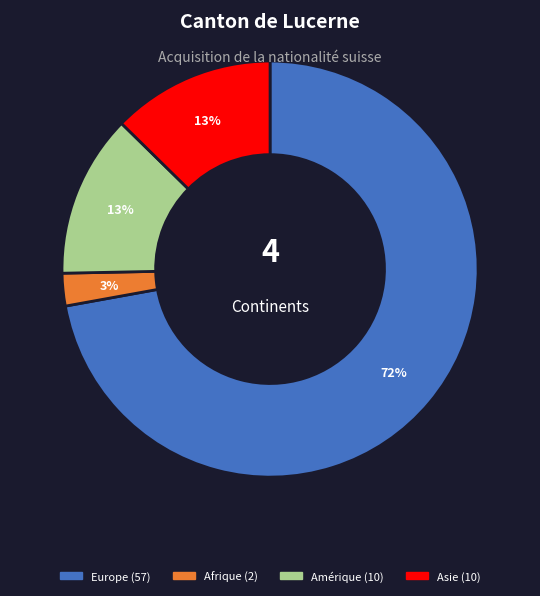

Is there any slice that represents more than half of the pie?

Yes